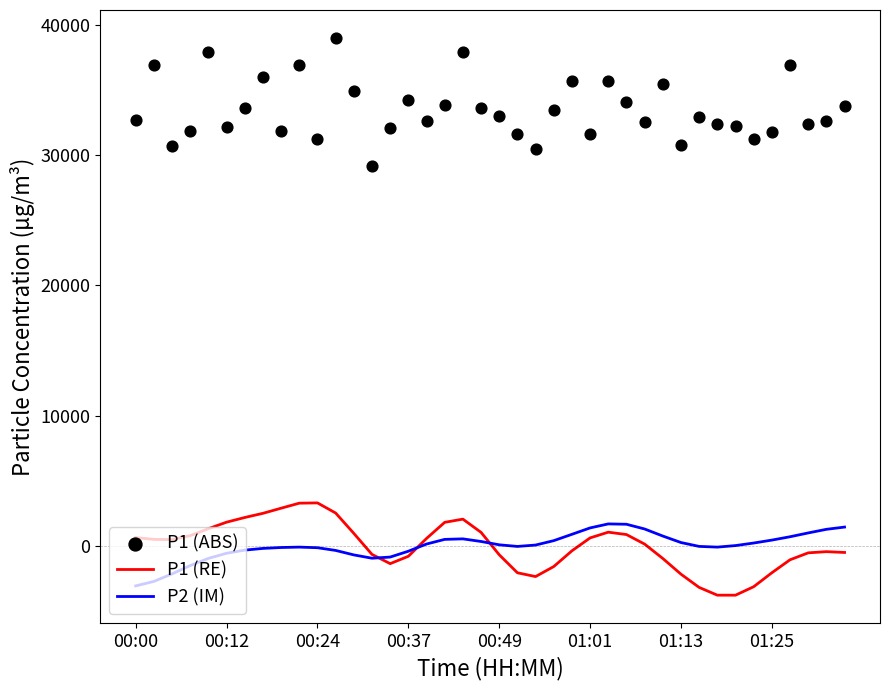

At which category is the sum across all series the highest?

11